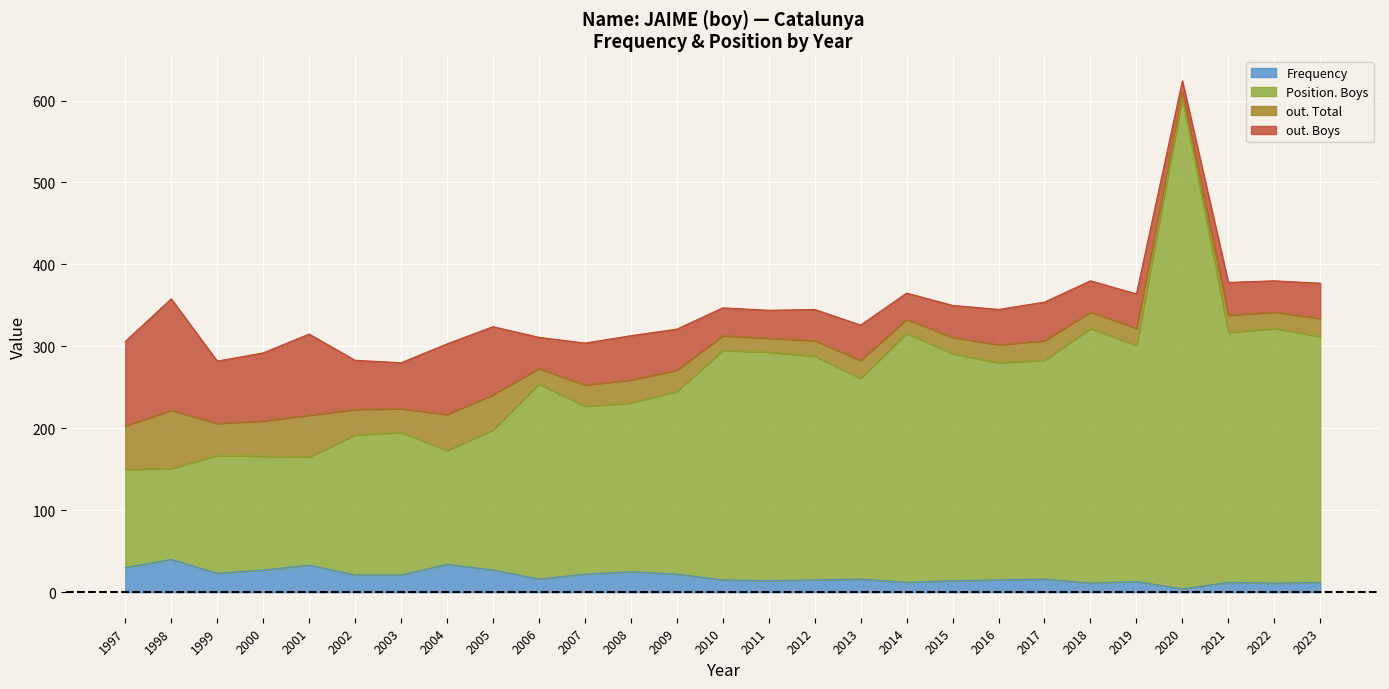

Which series has the largest total across all categories?

Position. Boys